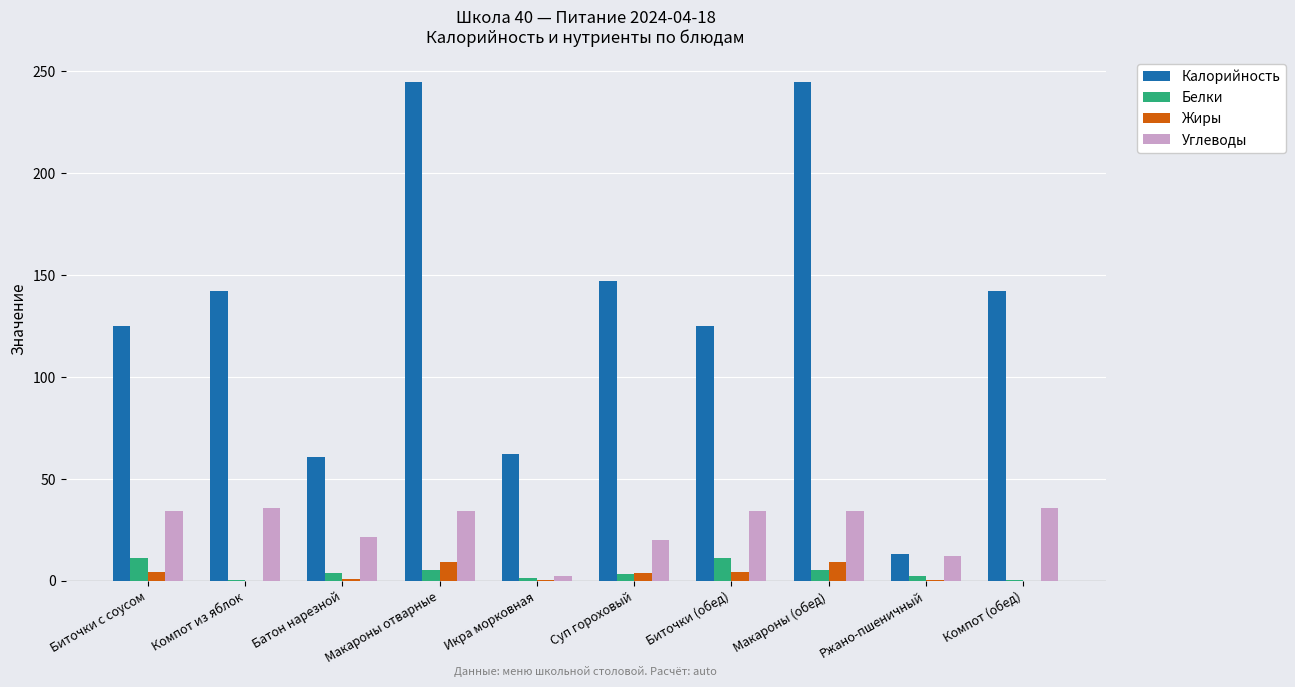

What is the sum of all Белки values?

43.8